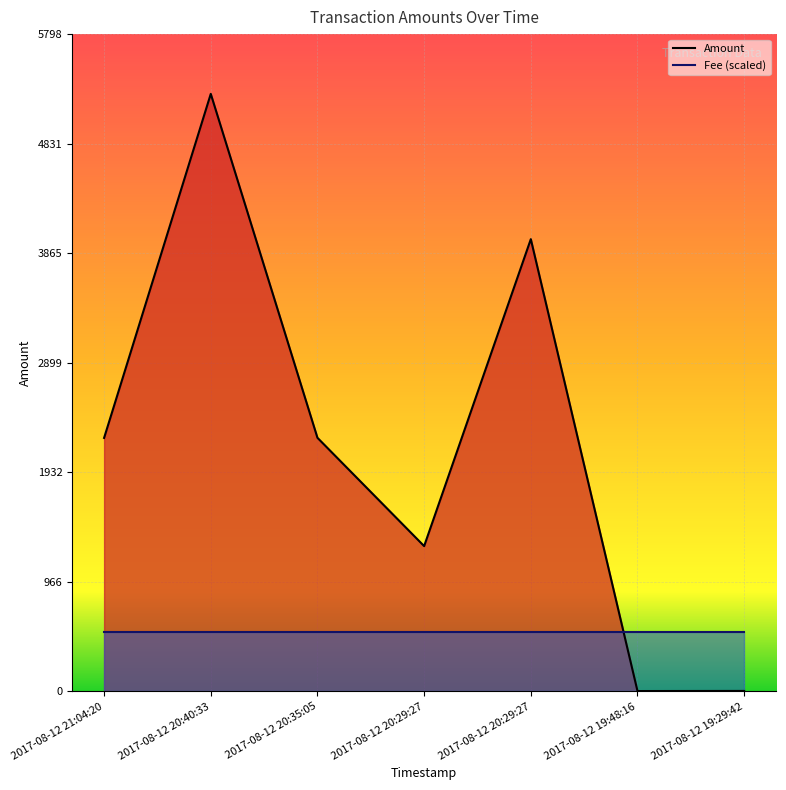

How many lines are shown in the chart?

2